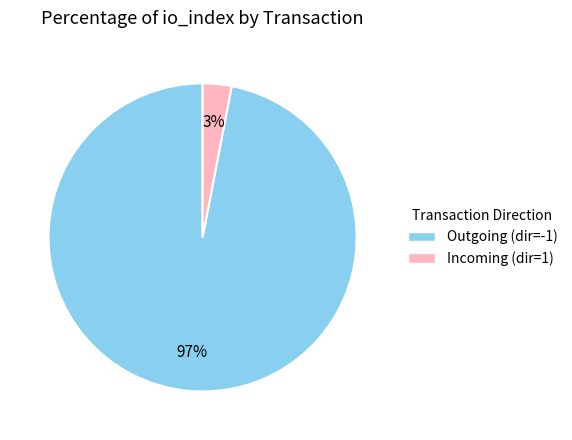

To the nearest percent, what is the average slice percentage?

50%